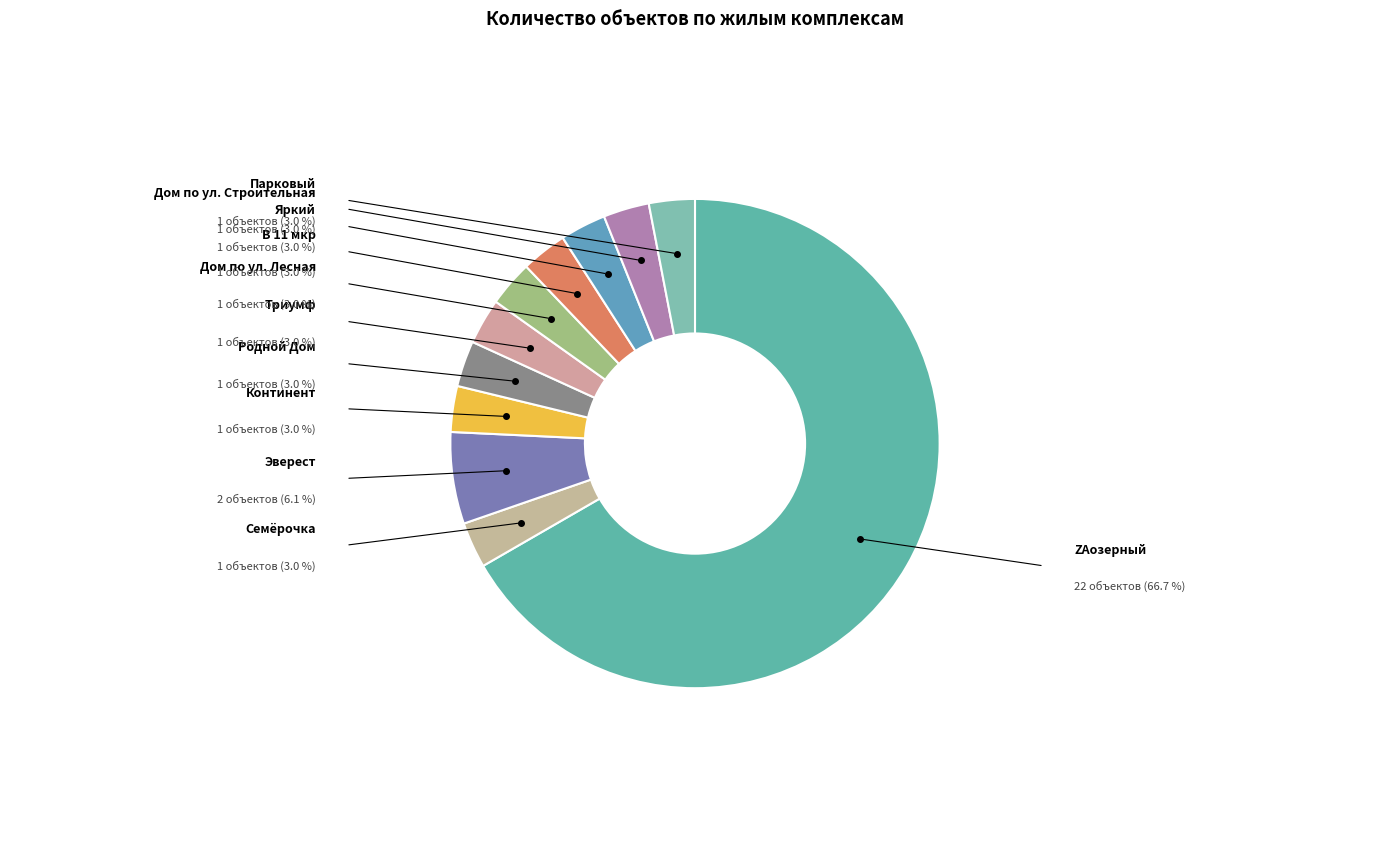

Count the number of slices in the pie.

11